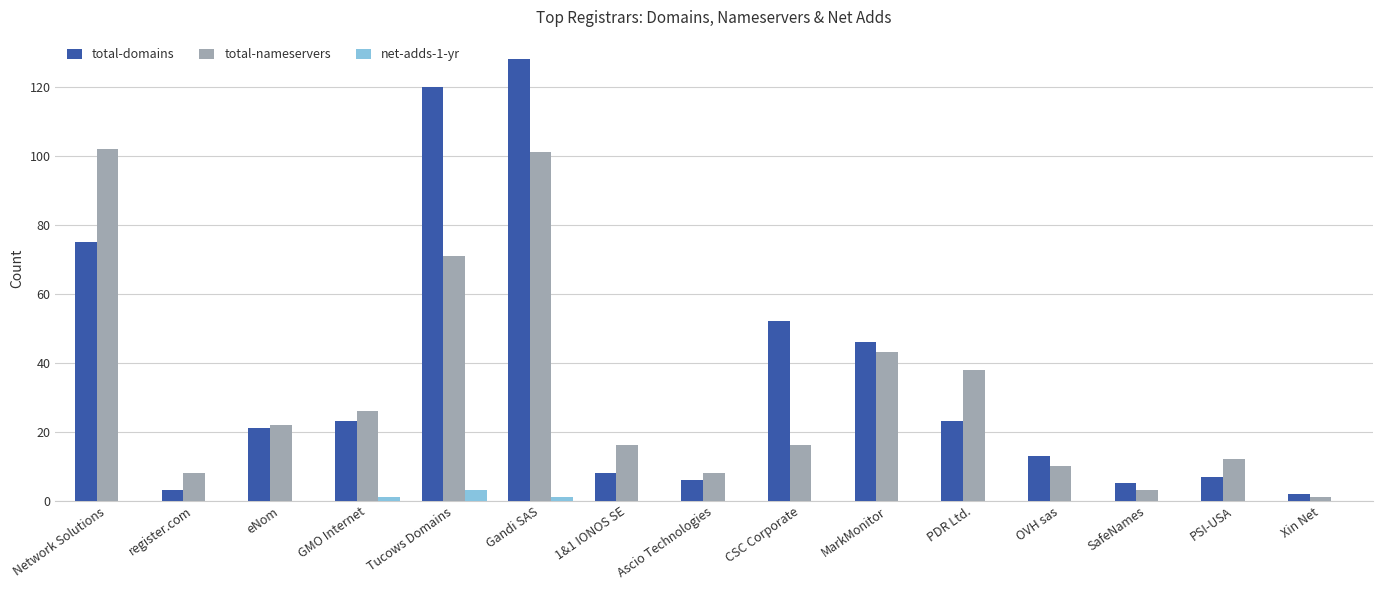

What is the average value of the total-domains series?

35